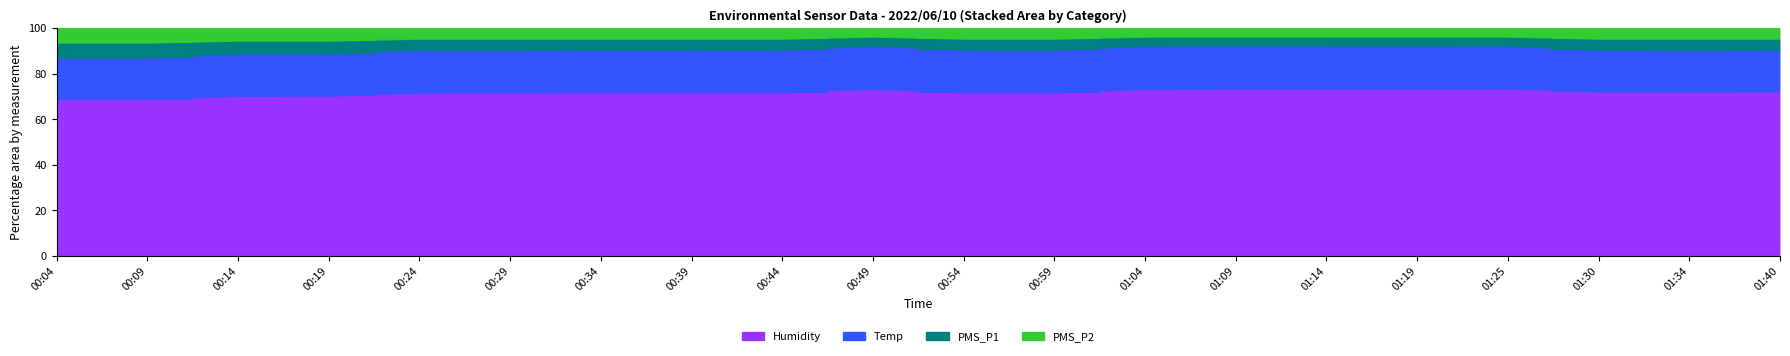

At which label does PMS_P2 reach its peak?

00:04